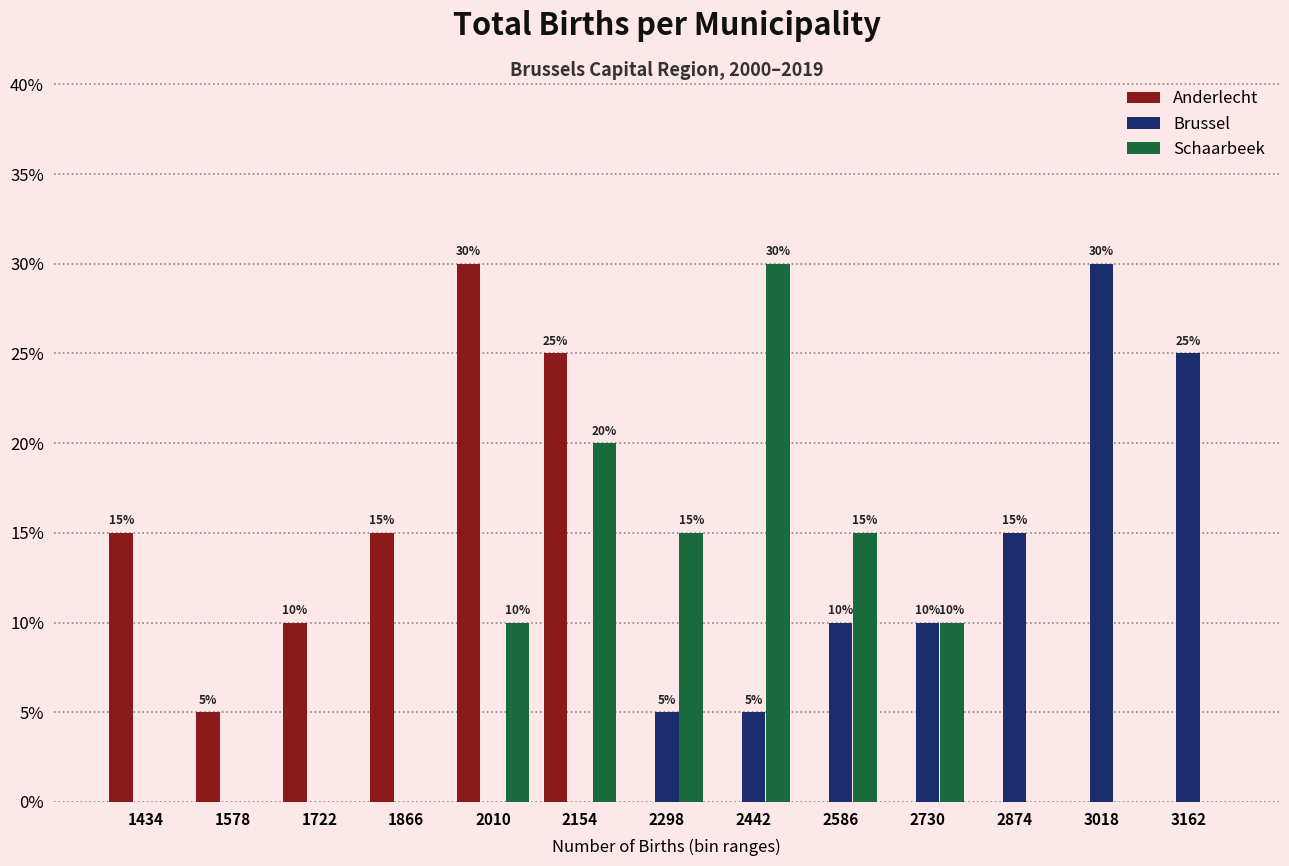

In the Brussel series, which range on the x-axis has the tallest bar?

2946 to 3090